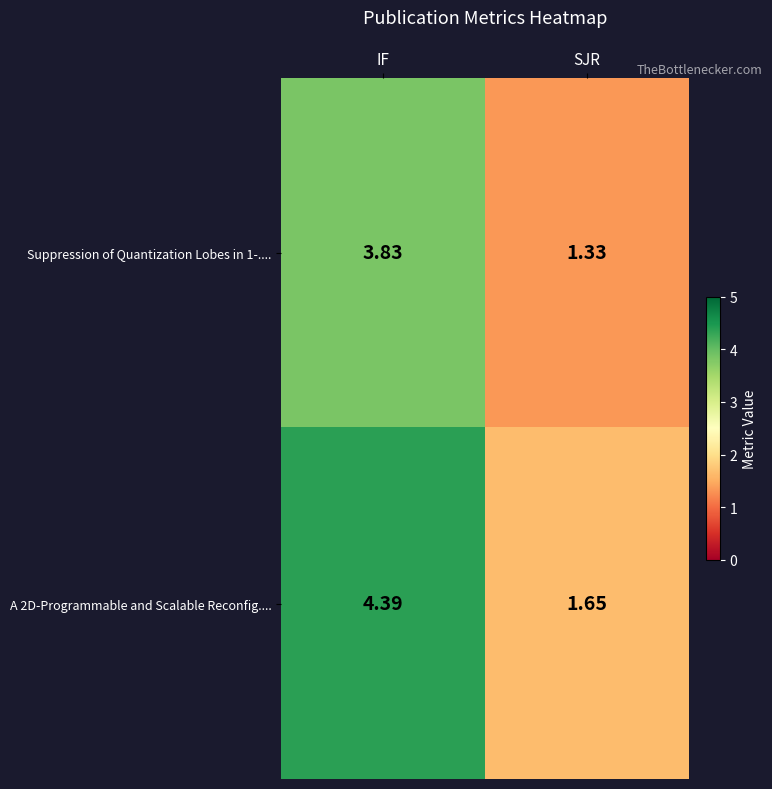

Which series changed the most between IF and SJR?

A 2D-Programmable and Scalable Reconfig....